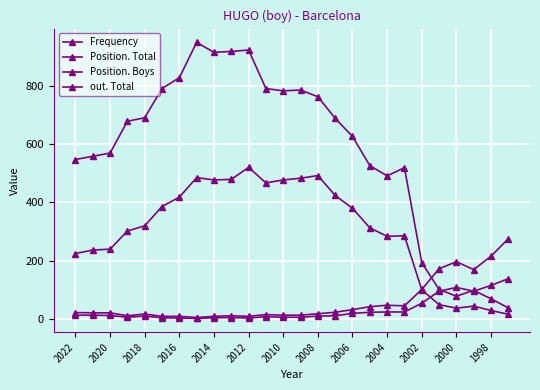

Reading left to right, extract all data points from this chart.

Frequency: 225	237	240	302	320	386	418	485	477	479	520	467	477	483	492	424	380	313	284	286	101	50	38	45	30	17
Position. Total: 23	22	22	12	18	10	10	6	10	12	10	16	14	14	19	24	33	43	48	46	102	173	197	170	216	276
Position. Boys: 14	14	13	7	11	5	4	3	5	6	4	9	7	7	11	12	20	24	25	25	55	96	109	96	116	139
out. Total: 547	558	569	678	690	790	827	948	914	917	922	790	782	785	762	688	626	526	491	519	194	102	79	99	70	39